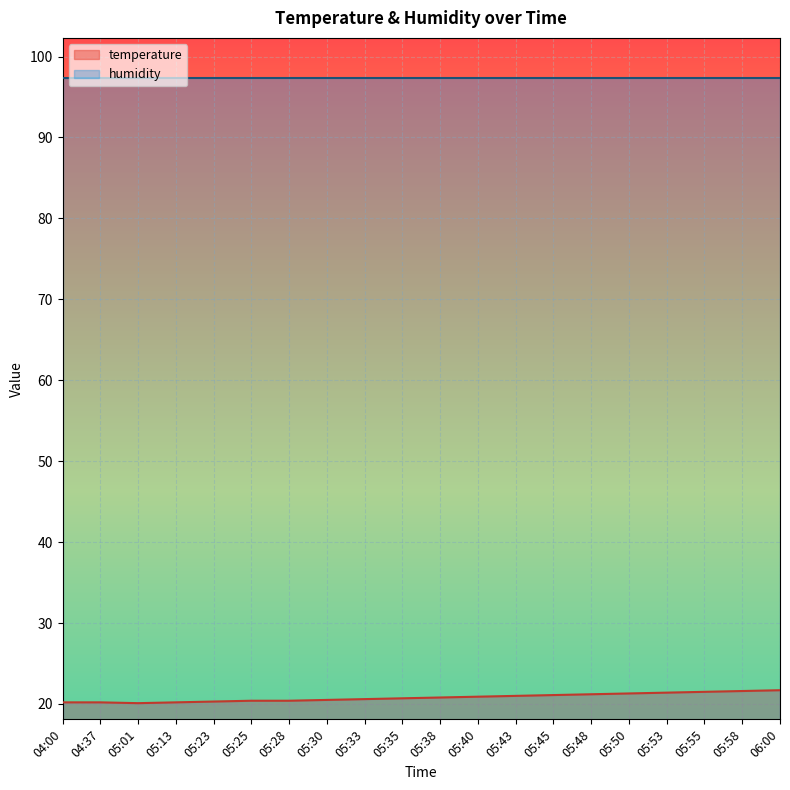

Which label corresponds to the largest value in the chart?

06:00